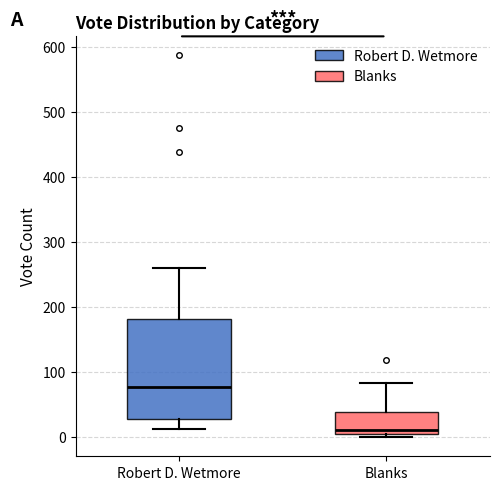

Where does the upper whisker of the box for Robert D. Wetmore end on the y-axis? The values are not printed on the chart, so give them approximately, as read against the axis.

260